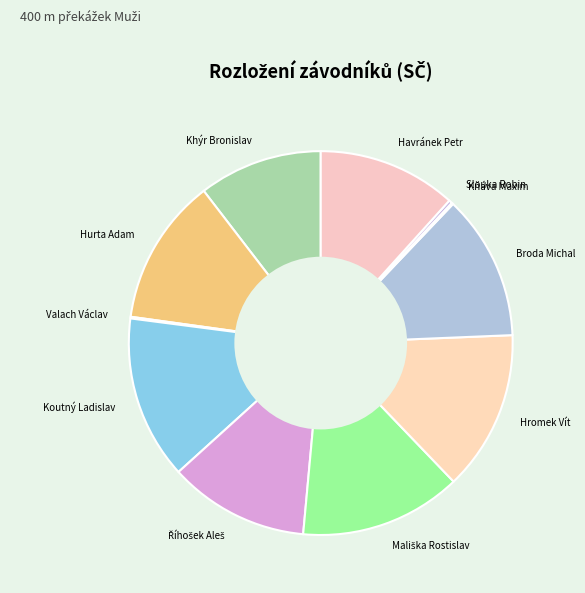

True or false: Hurta Adam accounts for 24% of the total.

False